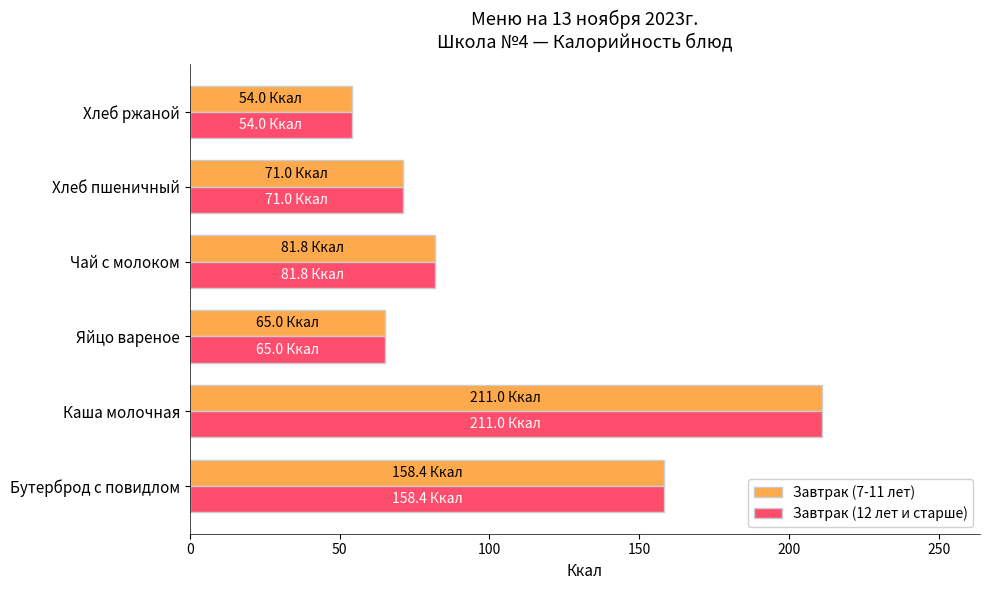

Which label corresponds to the largest value in the chart?

Каша молочная